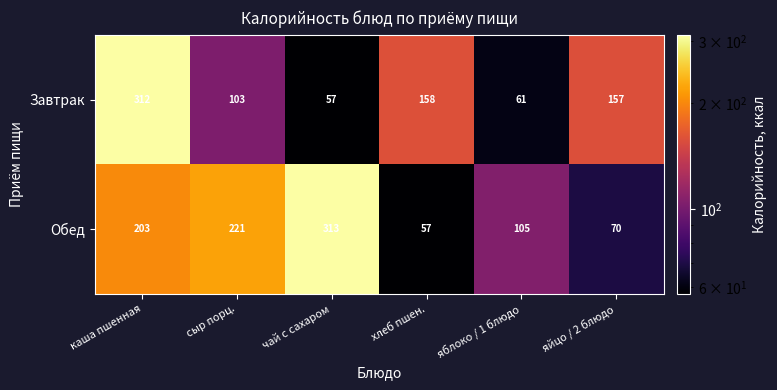

At which category does the chart reach its peak across all series?

чай с сахаром